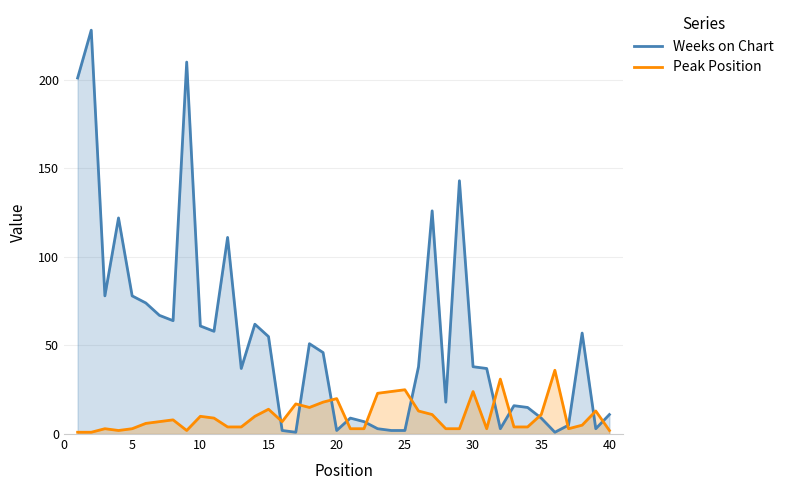

Rank the series at 30 from lowest to highest value.

Peak Position, Weeks on Chart